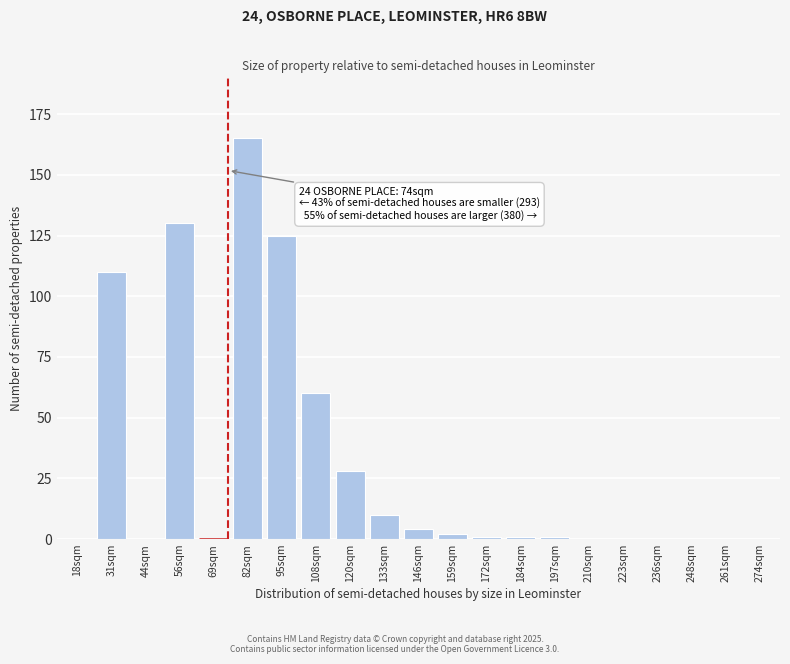

Reading left to right, extract all data points from this chart.

18sqm=0	31sqm=110	44sqm=0	56sqm=130	69sqm=0	82sqm=165	95sqm=125	108sqm=60	120sqm=28	133sqm=10	146sqm=4	159sqm=2	172sqm=1	184sqm=1	197sqm=1	210sqm=0	223sqm=0	236sqm=0	248sqm=0	261sqm=0	274sqm=0